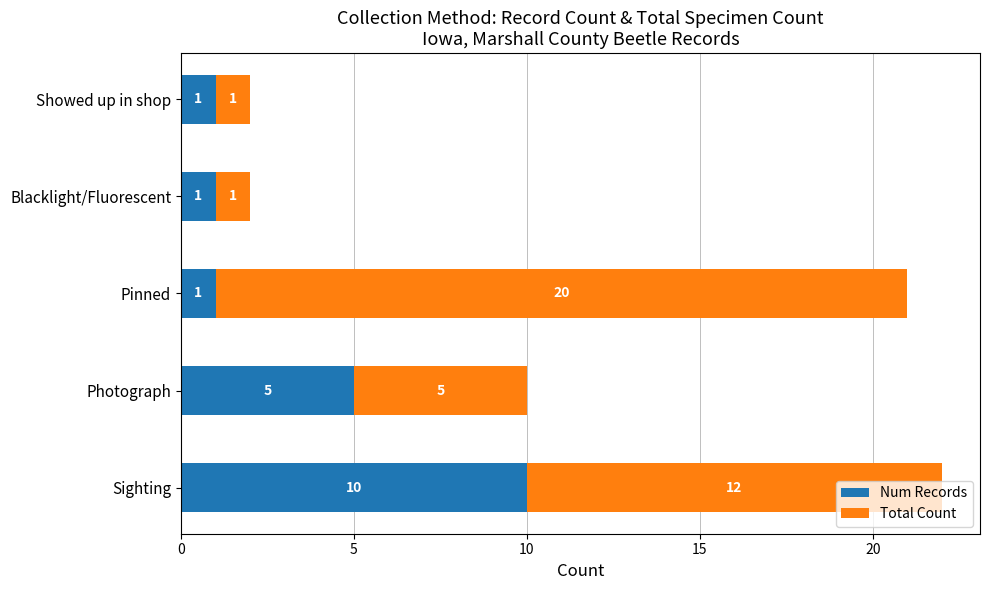

At which category is the sum across all series the highest?

Sighting